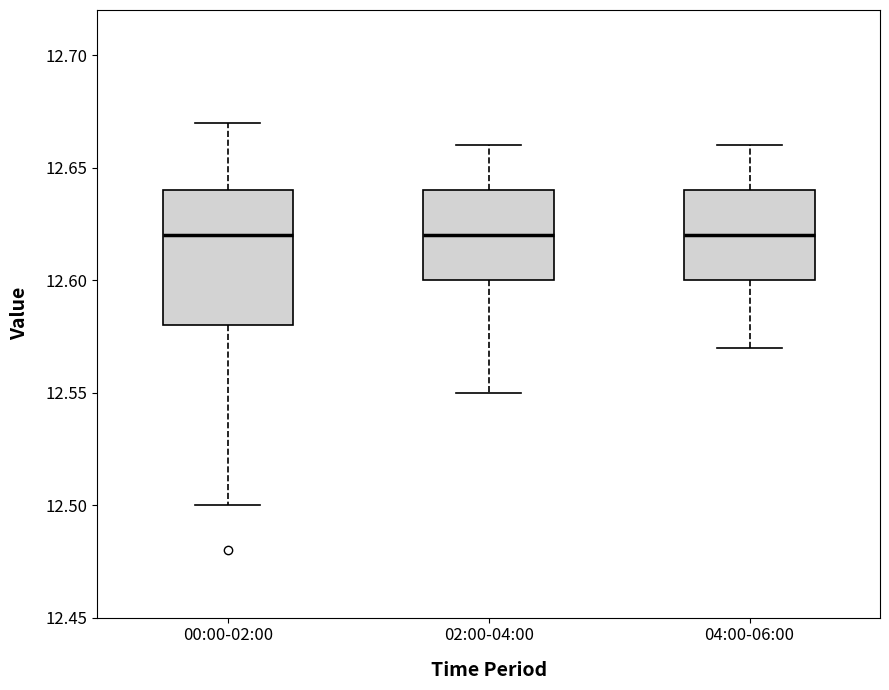

Reading left to right, read every box against the y-axis: the position of its median line, the range the box covers, and the ends of its whiskers. The values are not printed on the chart, so give them approximately, as read against the axis.

00:00-02:00: median 12.62, box 12.58 to 12.64, whiskers 12.50 to 12.67
02:00-04:00: median 12.62, box 12.60 to 12.64, whiskers 12.55 to 12.66
04:00-06:00: median 12.62, box 12.60 to 12.64, whiskers 12.57 to 12.66